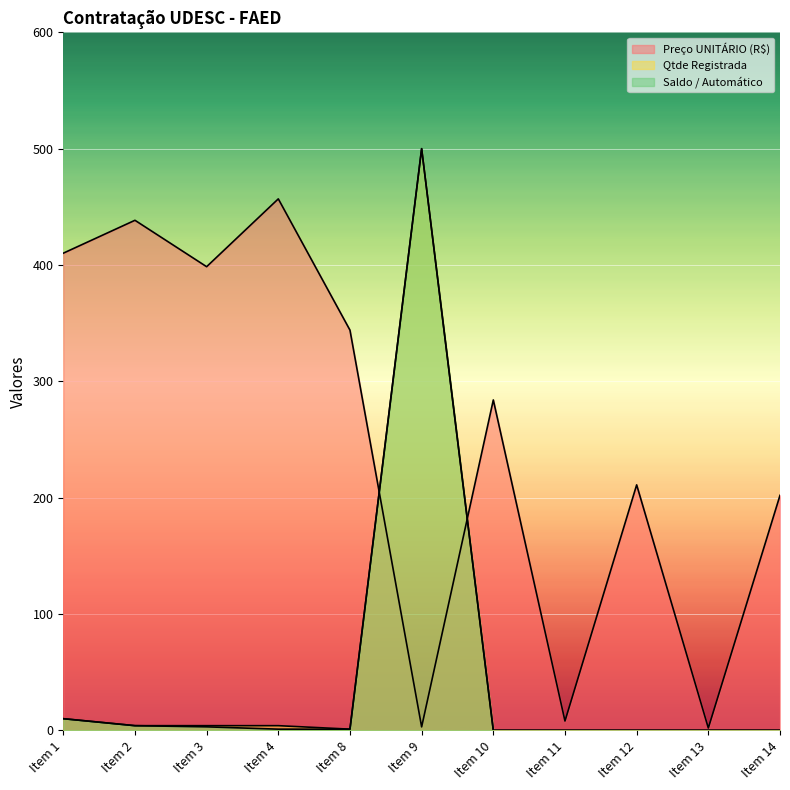

What is the minimum value for Preço UNITÁRIO (R$)?

2.0